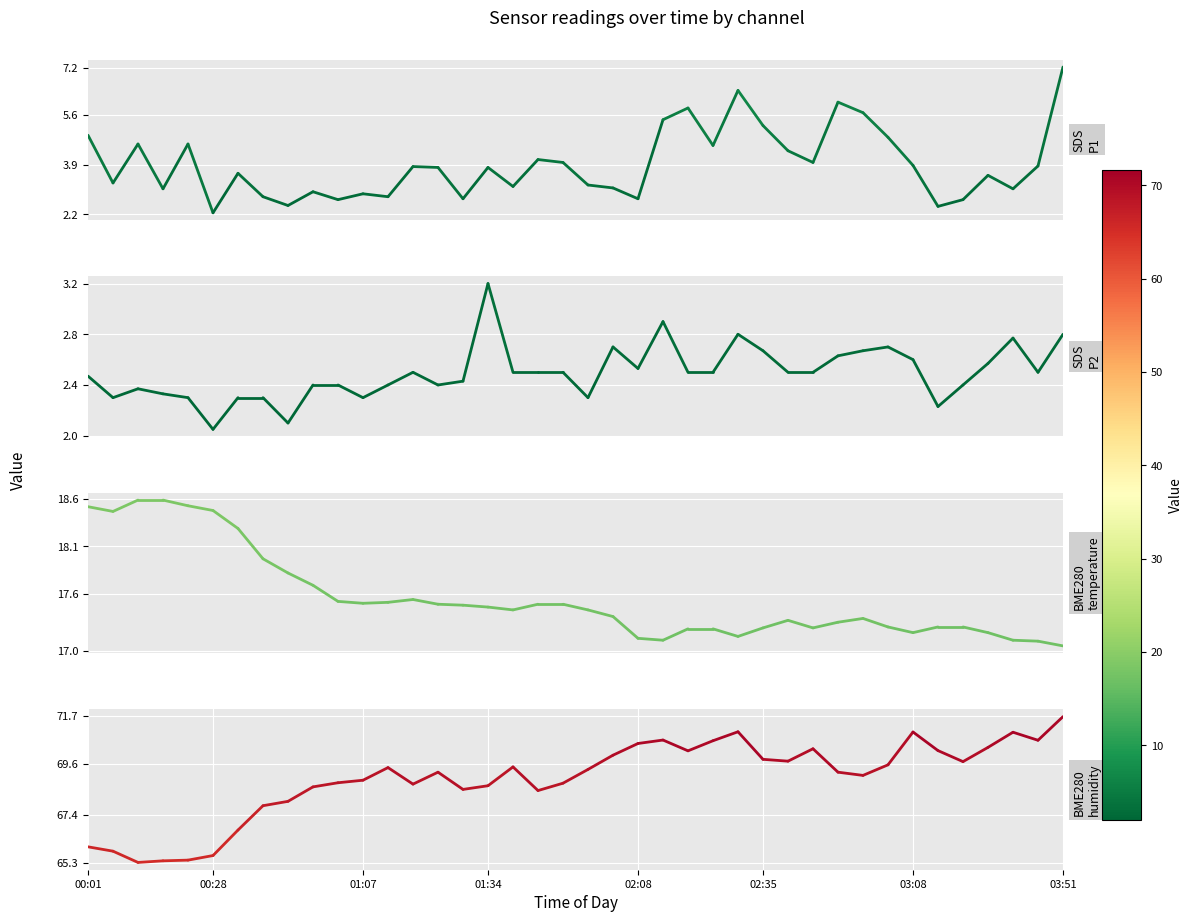

At which category does the chart reach its minimum across all series?

00:28